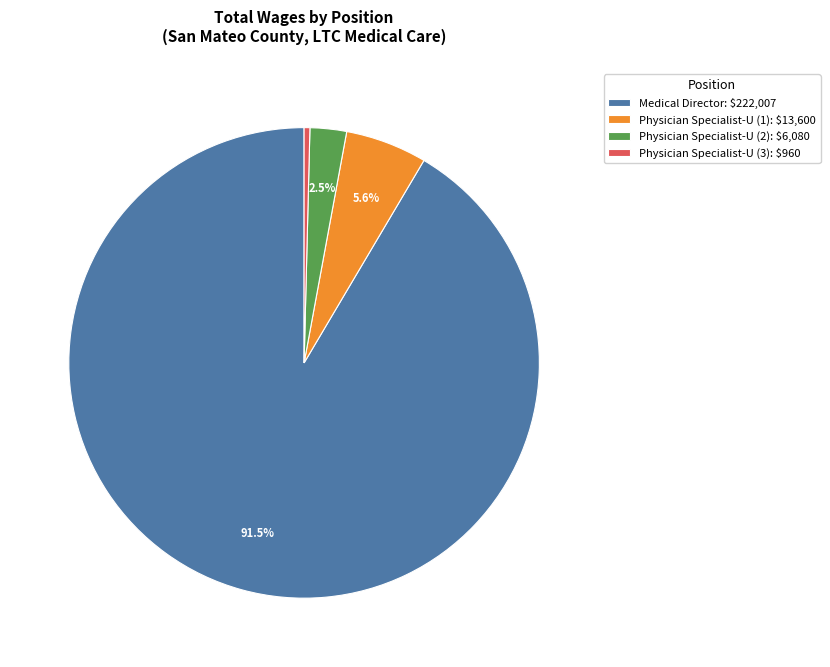

Which slice is the largest?

Medical Director: $222,007